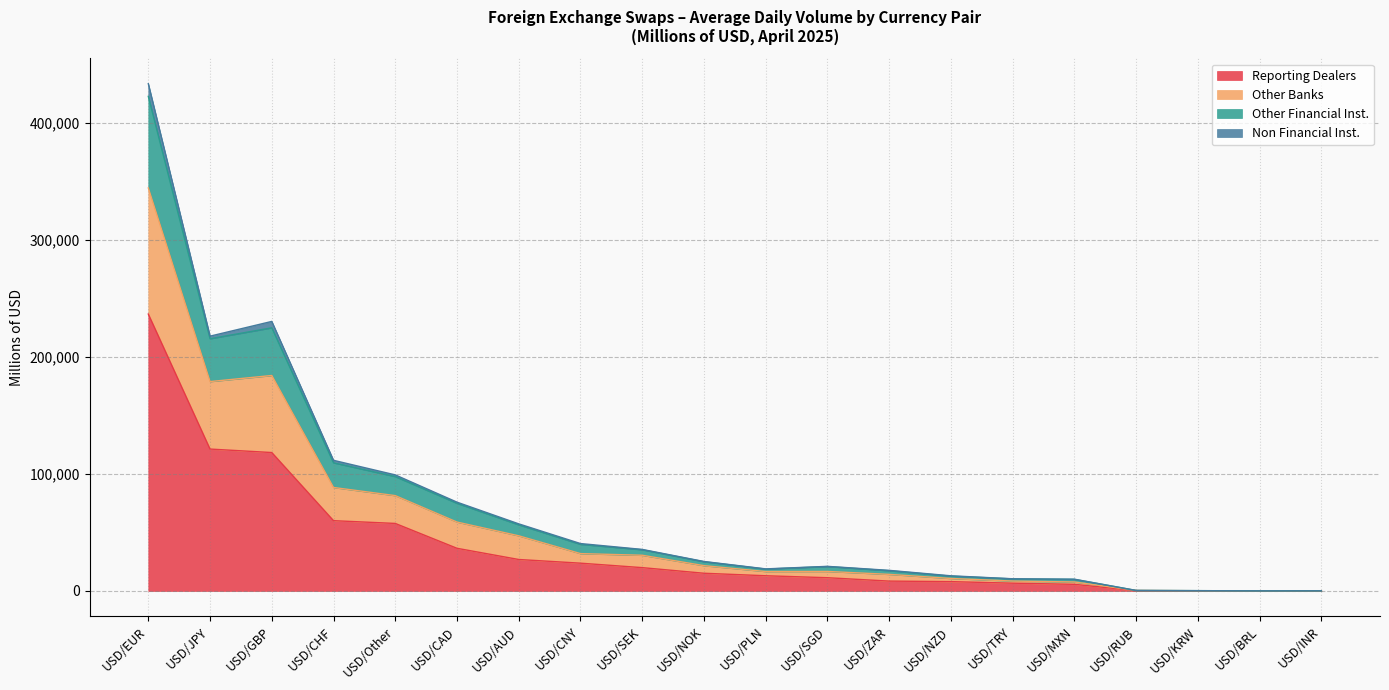

What is the difference between the highest and lowest values at USD/KRW?

109